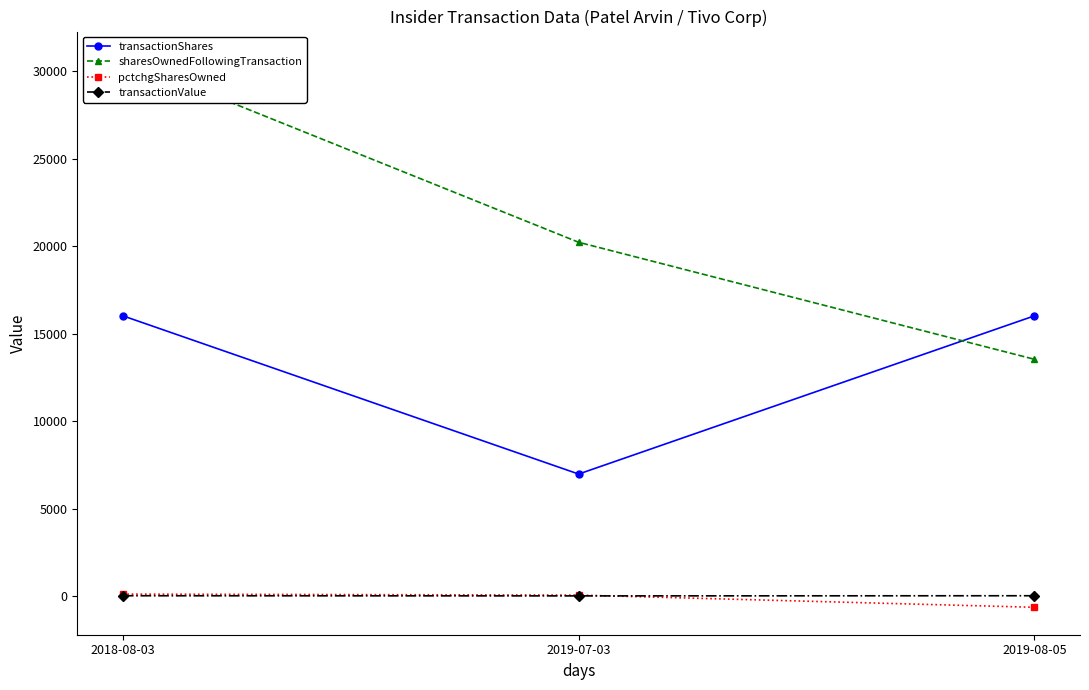

Which series has the widest spread of values?

sharesOwnedFollowingTransaction